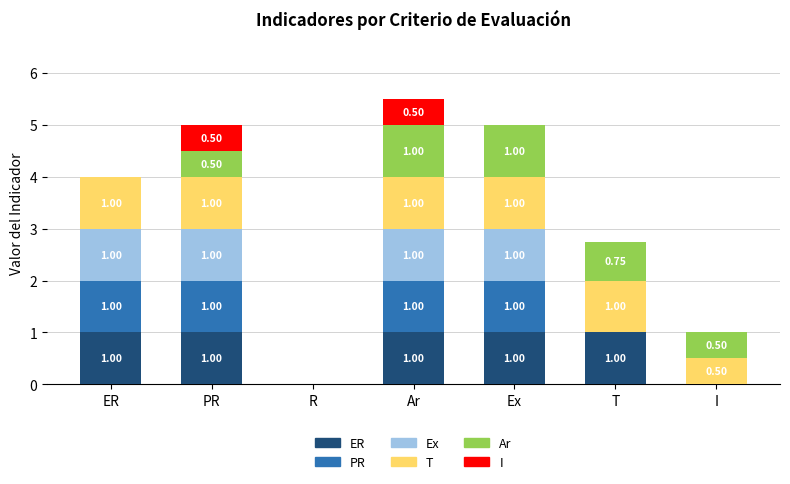

At which category is the sum across all series the highest?

Ar